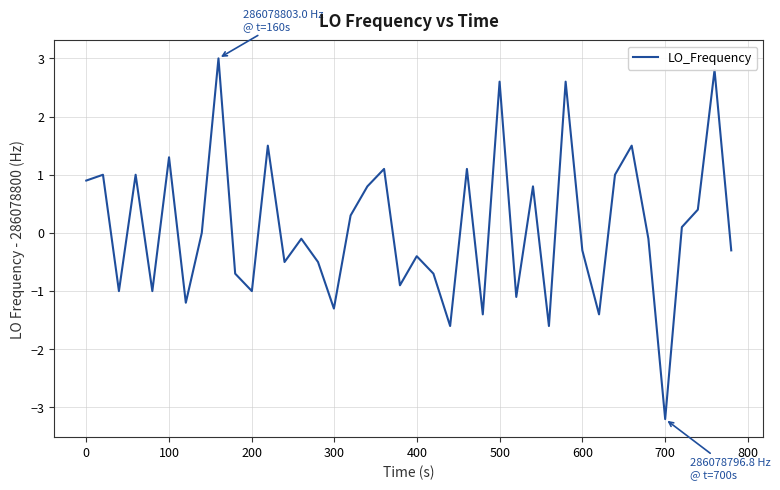

What is the greatest value displayed?

3.0